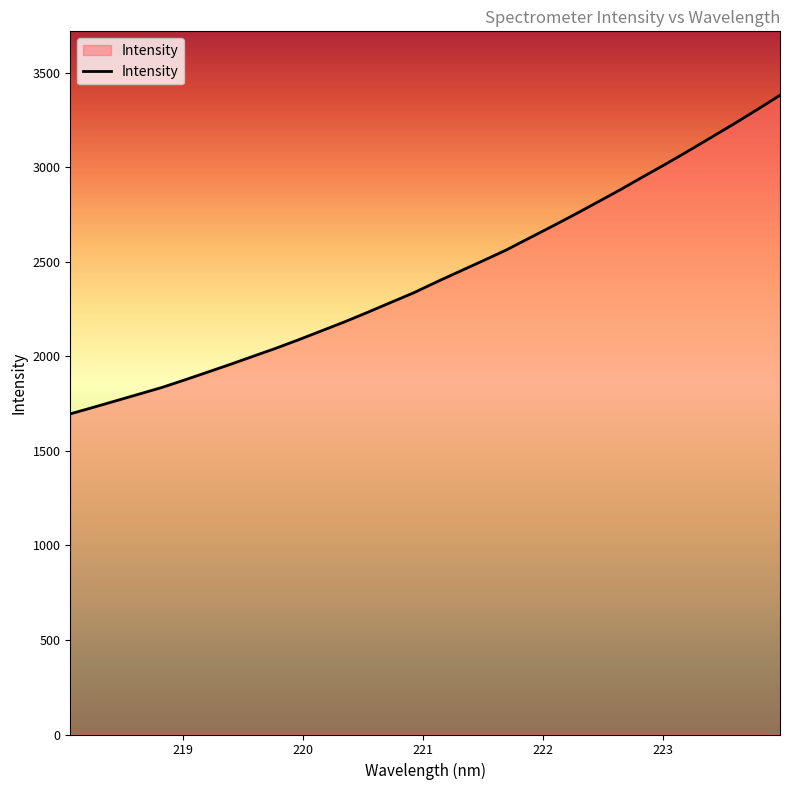

What is the smallest value displayed?

1695.7